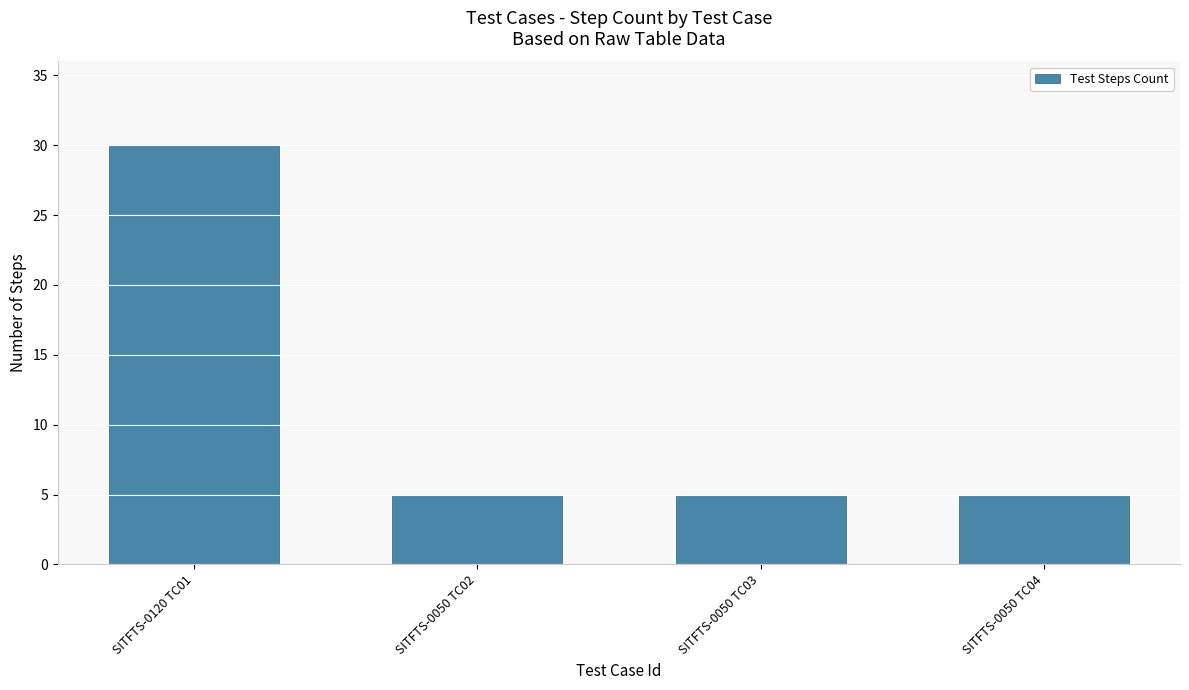

What value does the data have at SITFTS-0050 TC02?

5